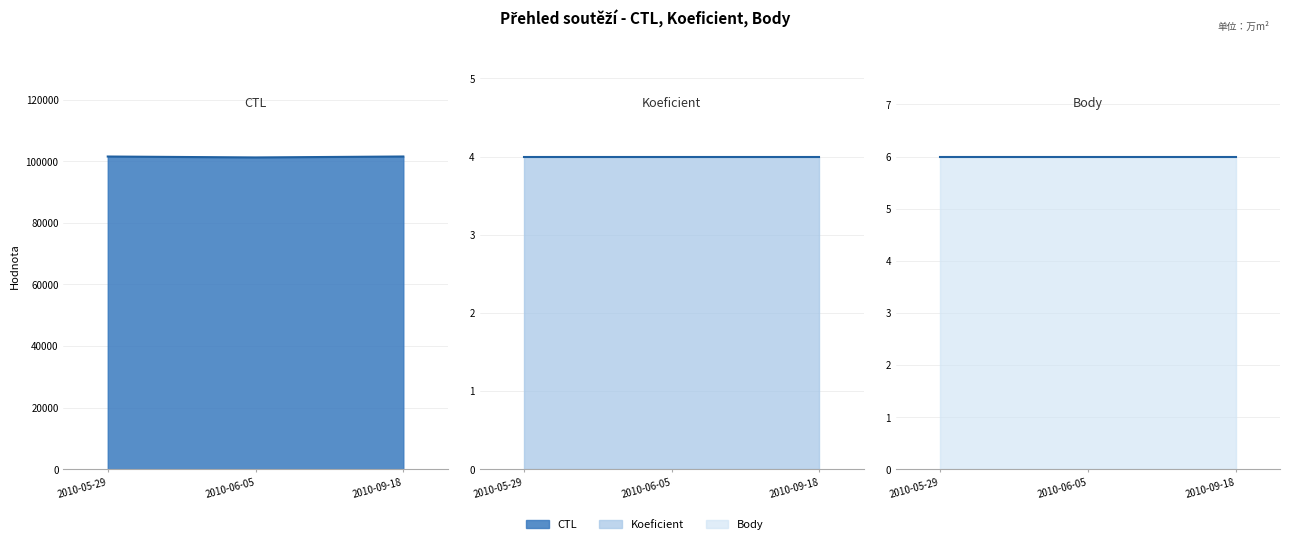

What is the label of the 3rd point from the right?

2010-05-29